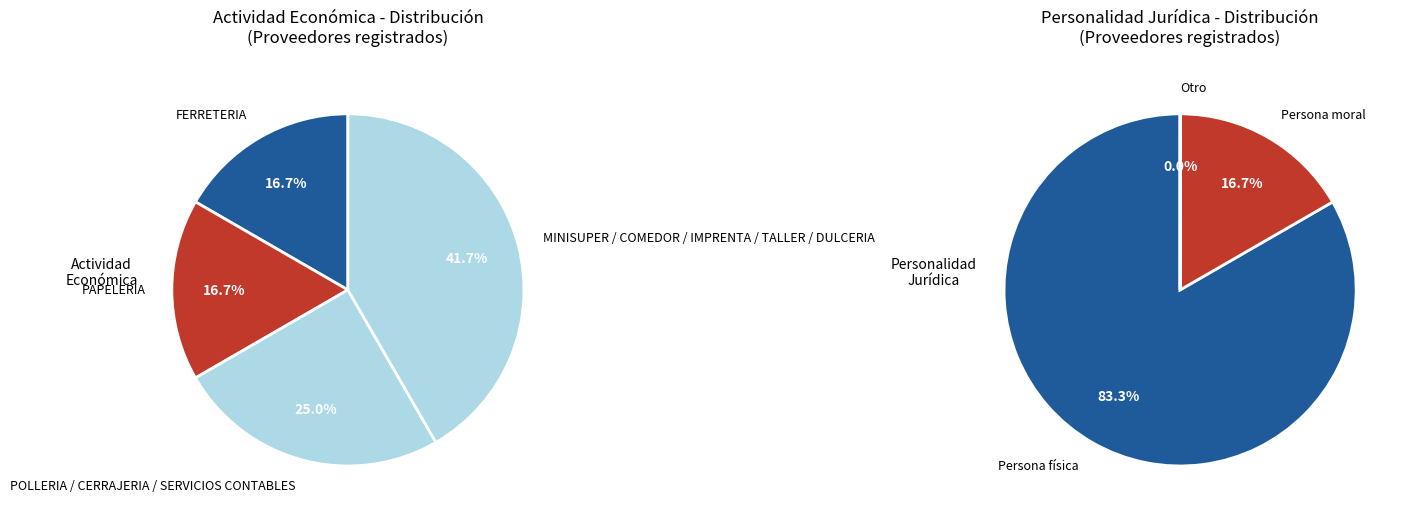

How much of the chart is everything except COMEDOR?

91.7%